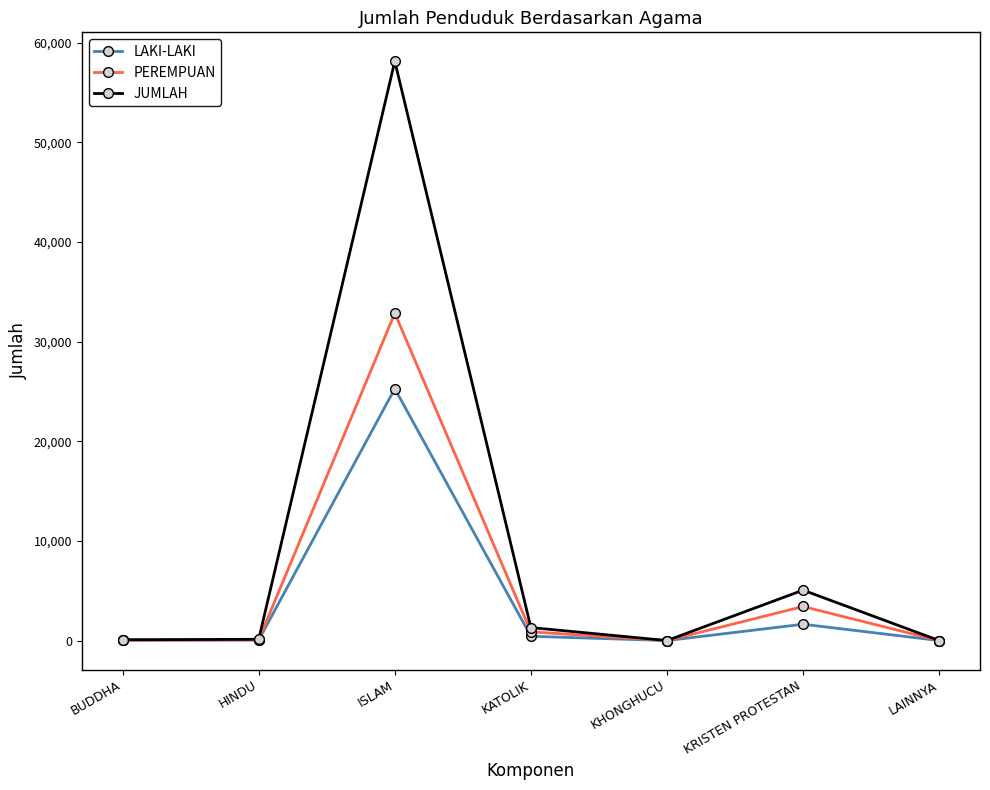

True or false: LAKI-LAKI has more than 2 interior local peaks.

False